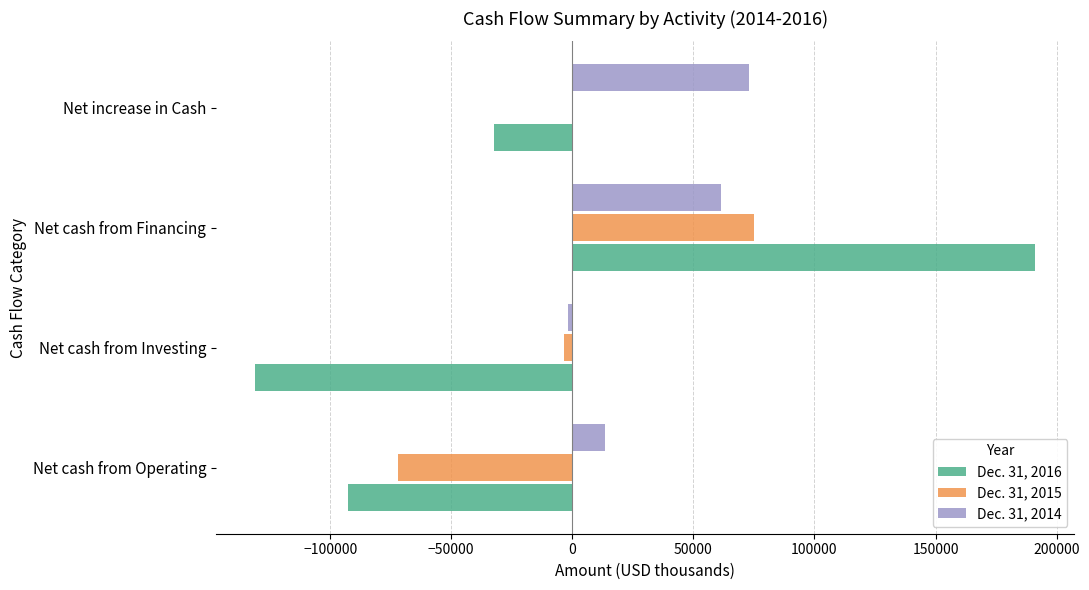

True or false: Dec. 31, 2014 has a value of 129617 at Net increase in Cash.

False